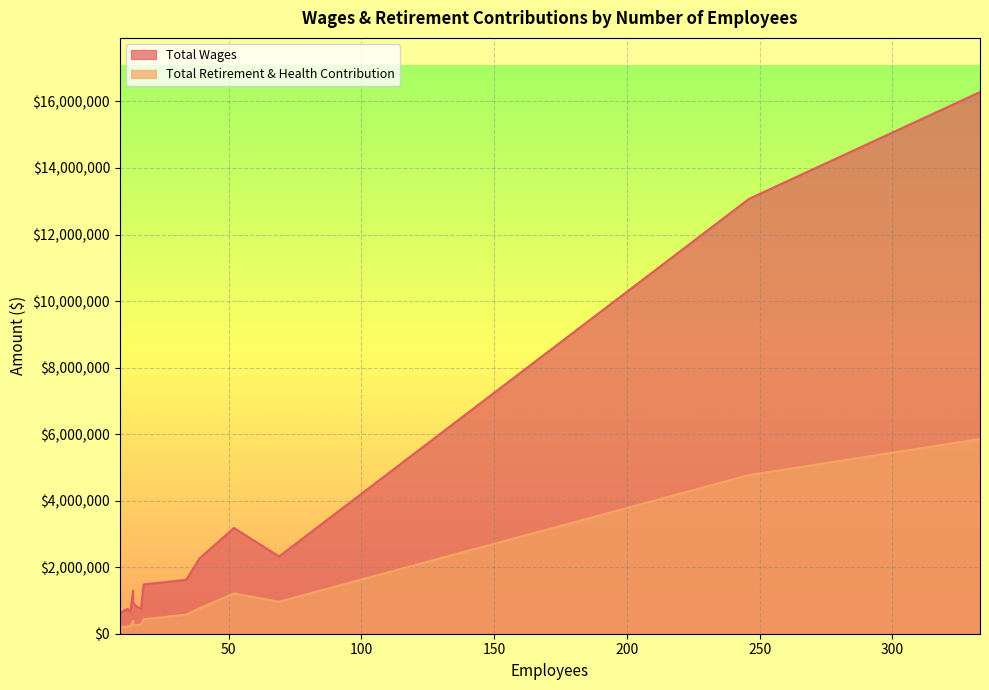

What is the difference between the maximum and second lowest values in the Total Retirement & Health Contribution series?

5643387